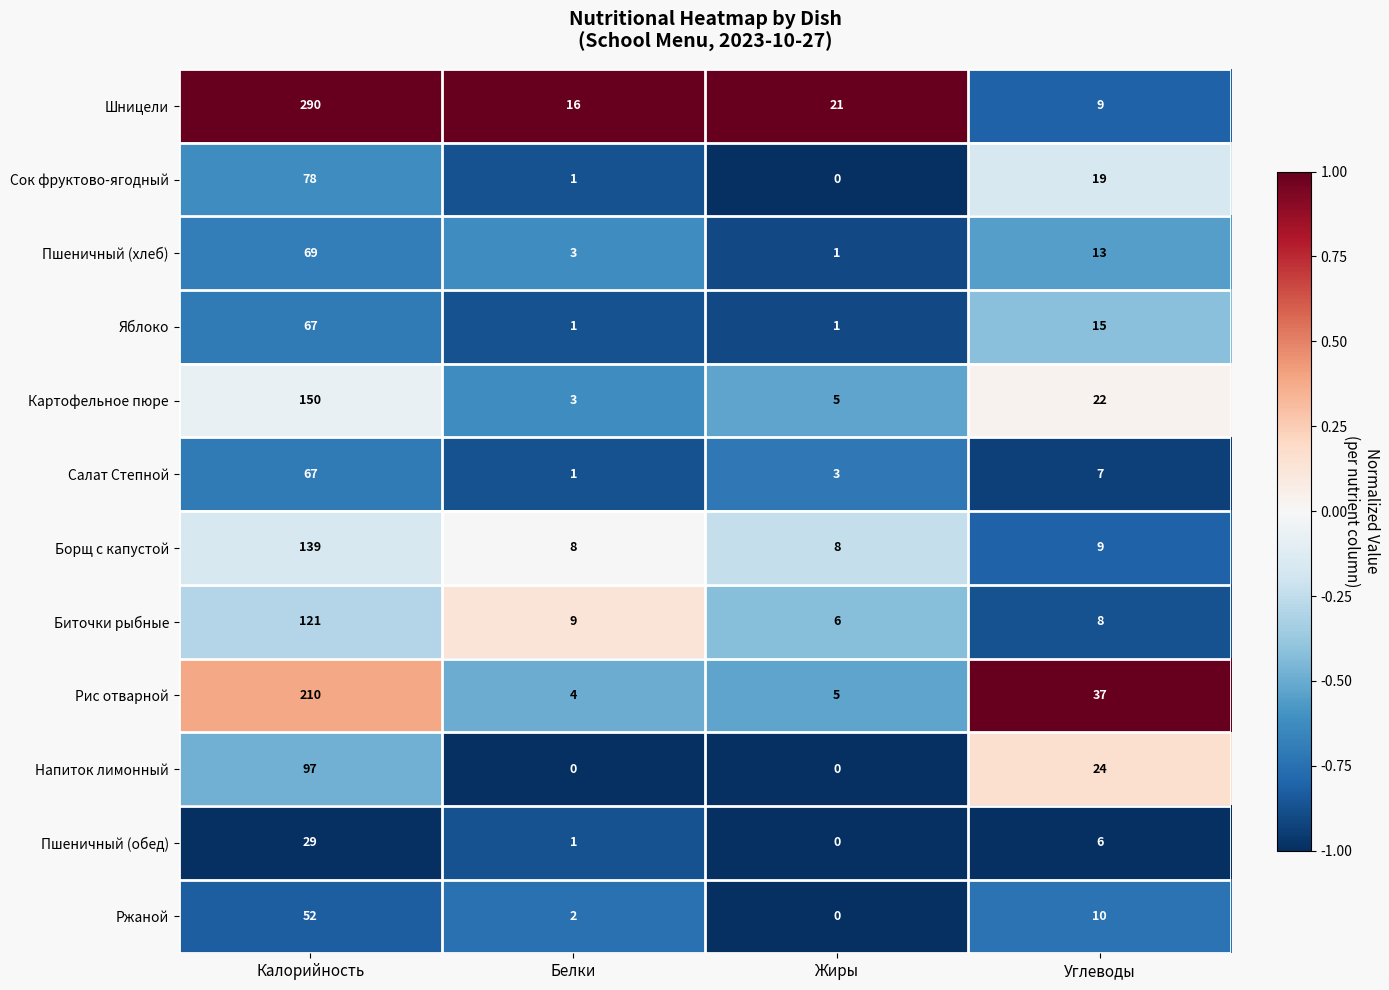

What is the difference between the Напиток лимонный values at Белки and Калорийность?

97